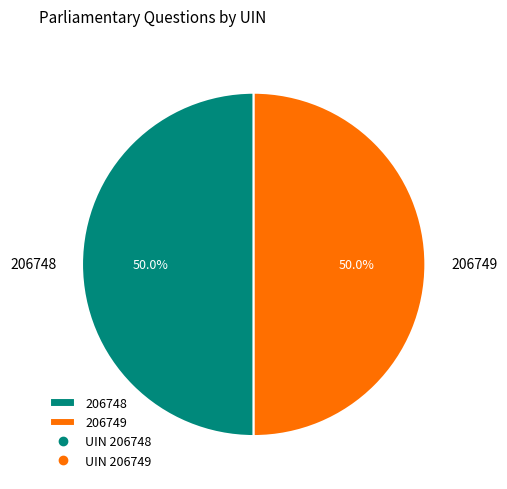

To the nearest percent, what percentage of the pie is 206748?

50%